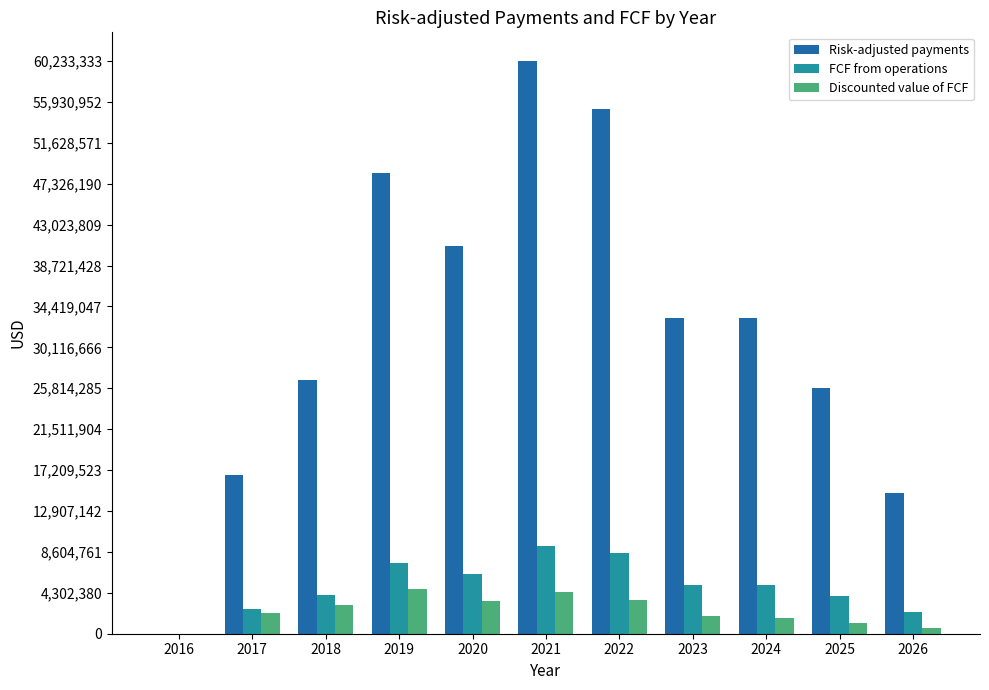

Which series has the largest total across all categories?

Risk-adjusted payments